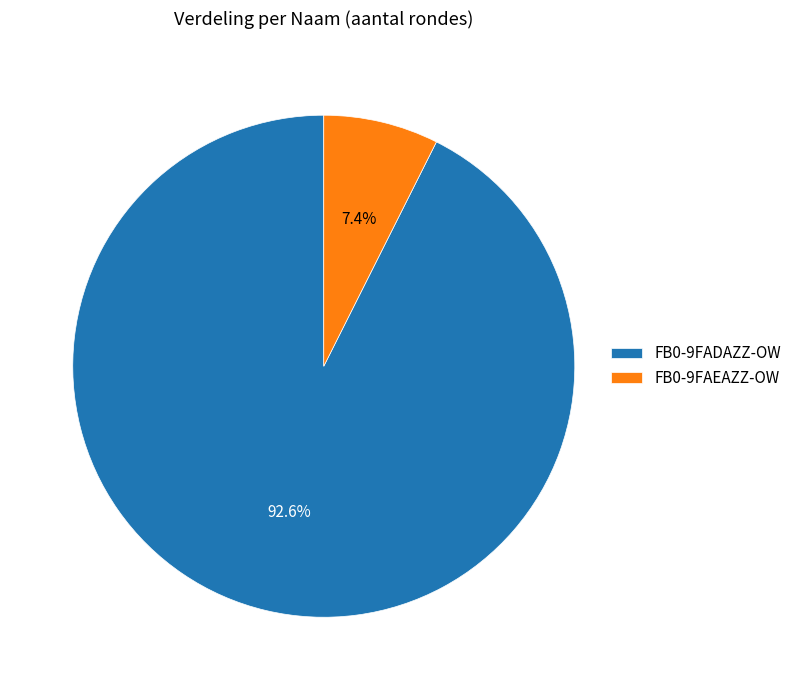

Between FB0-9FADAZZ-OW and FB0-9FAEAZZ-OW, which is larger?

FB0-9FADAZZ-OW